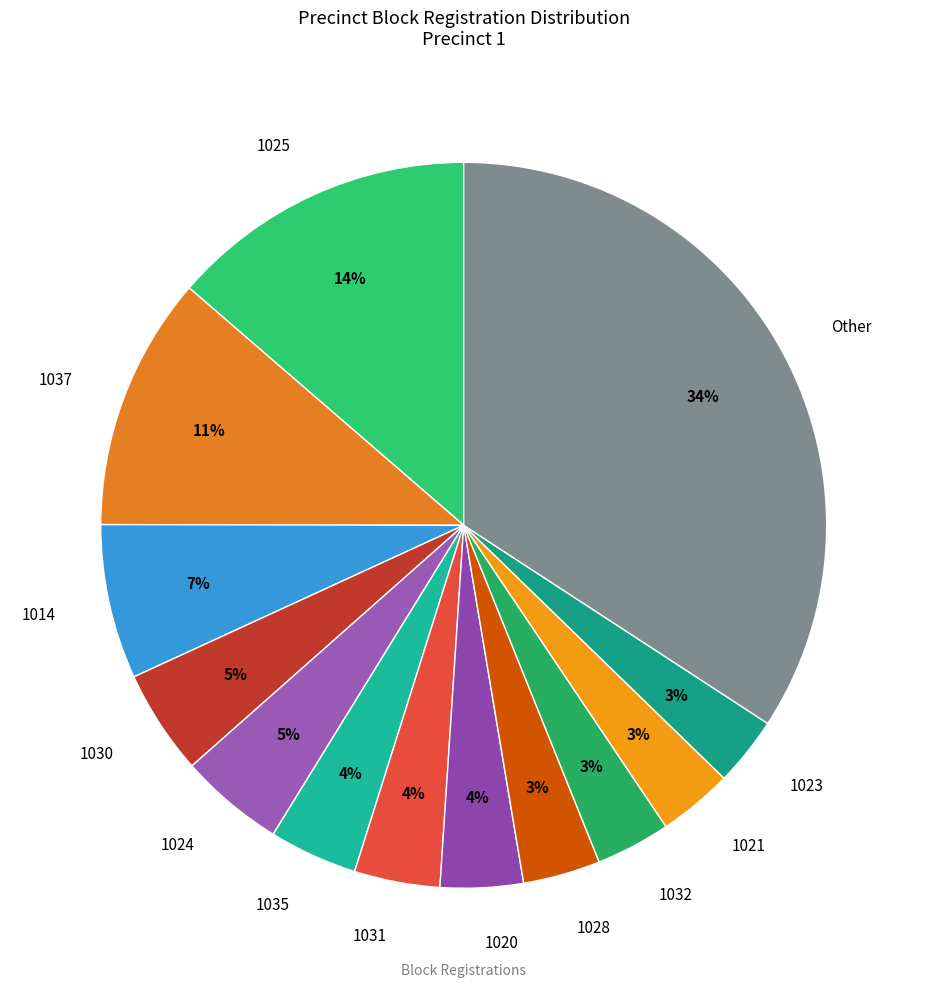

Does 1031 account for over 50% of the chart?

No